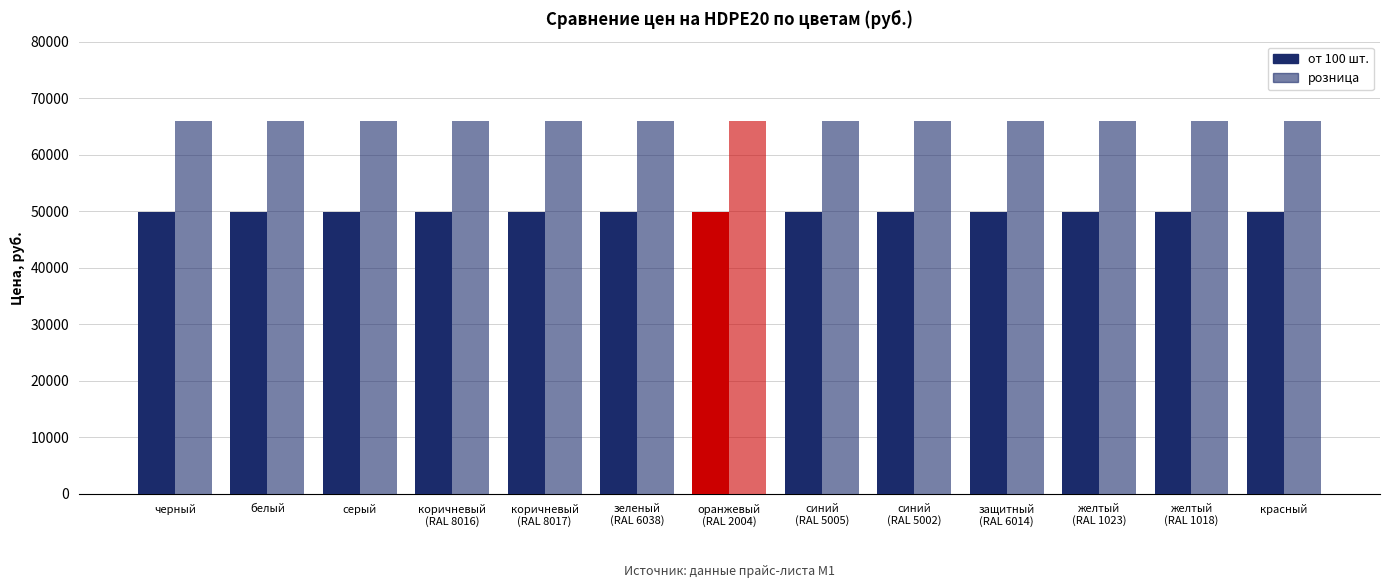

Count the number of data series in this chart.

2